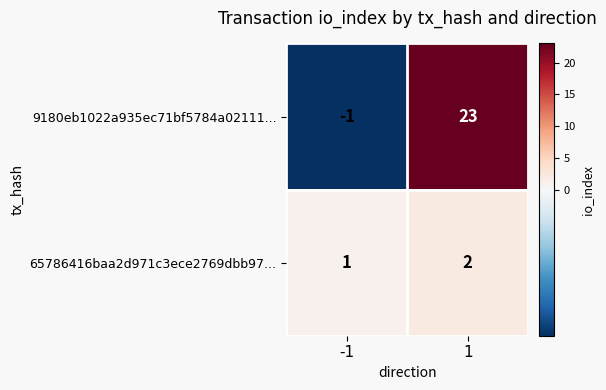

Is it true that 9180eb1022a935ec71bf5784a02111... equals 41 at 1?

False